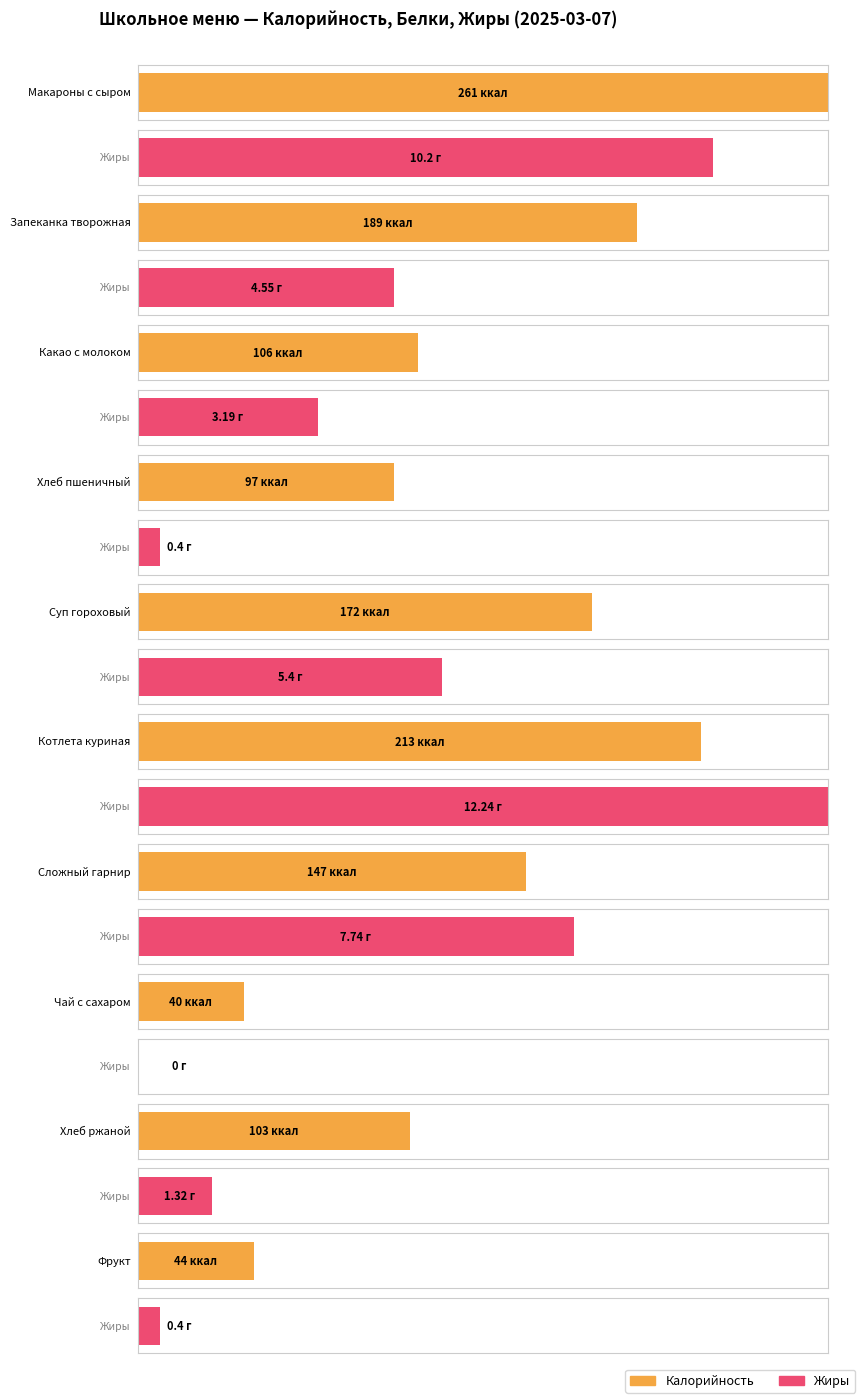

Which series has the largest range (max minus min)?

Калорийность